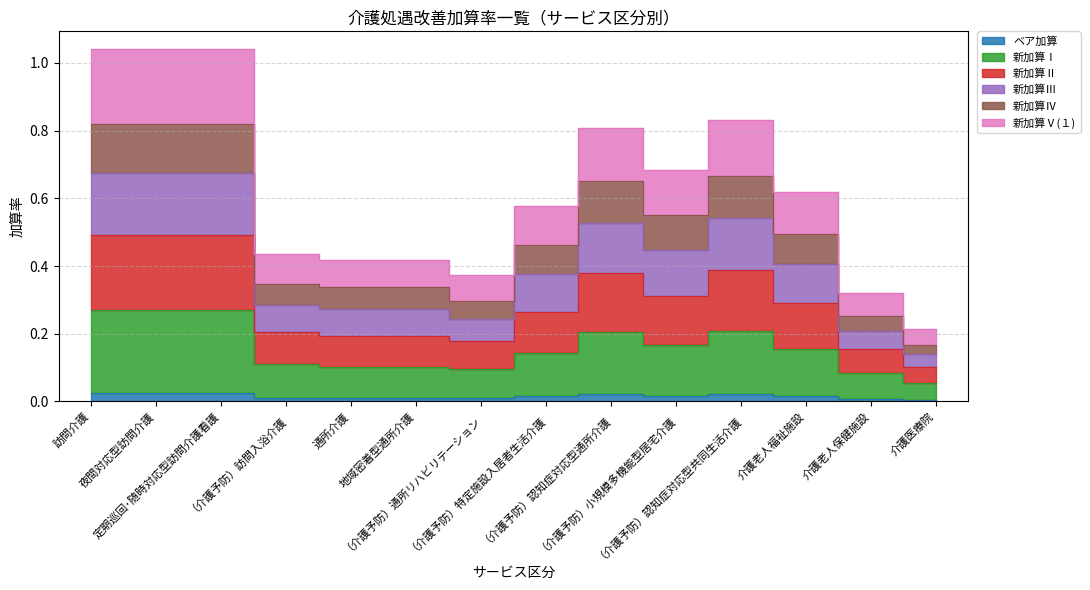

True or false: 新加算Ⅰ and 新加算Ⅲ cross at least once.

False